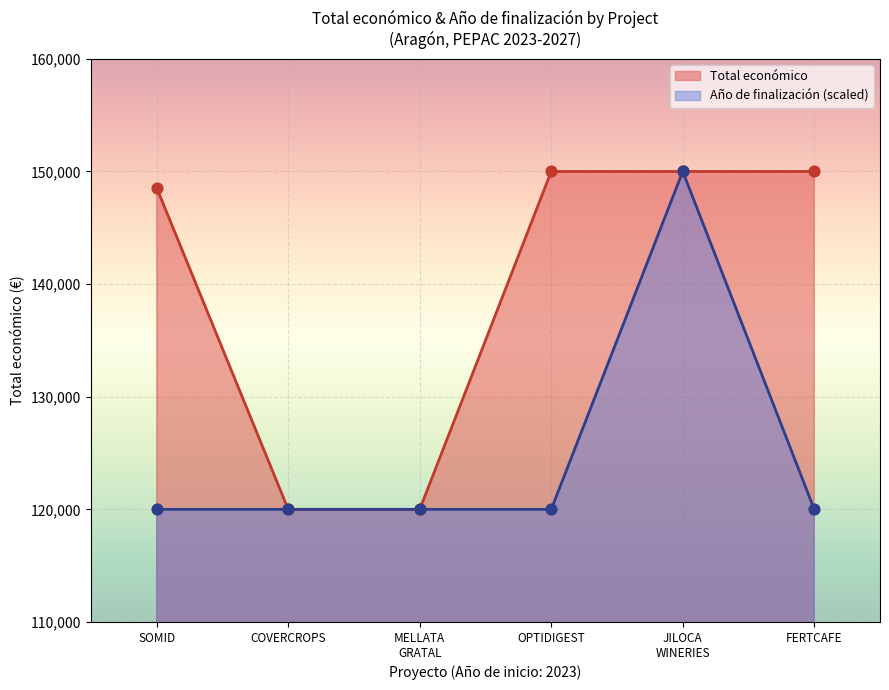

At how many categories does at least one series exceed 139584?

4